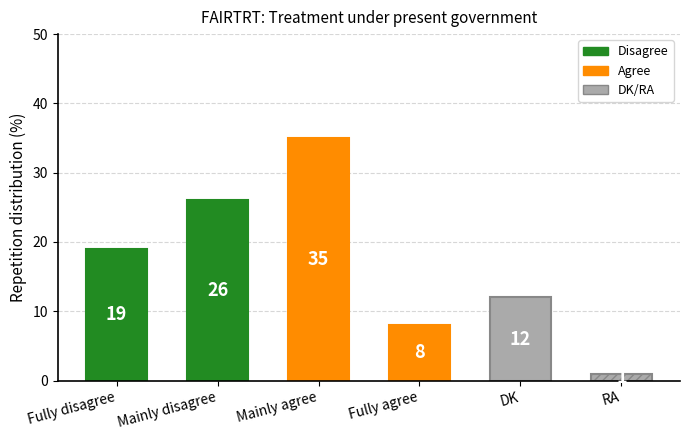

How many data points does each series have?

6